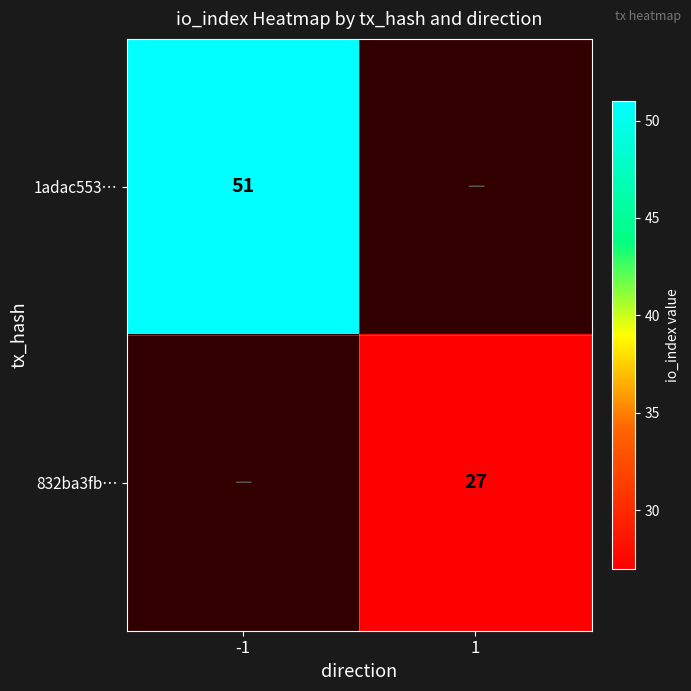

Is the value of 832ba3fb… at 1 greater than the value of 1adac553… at -1?

No